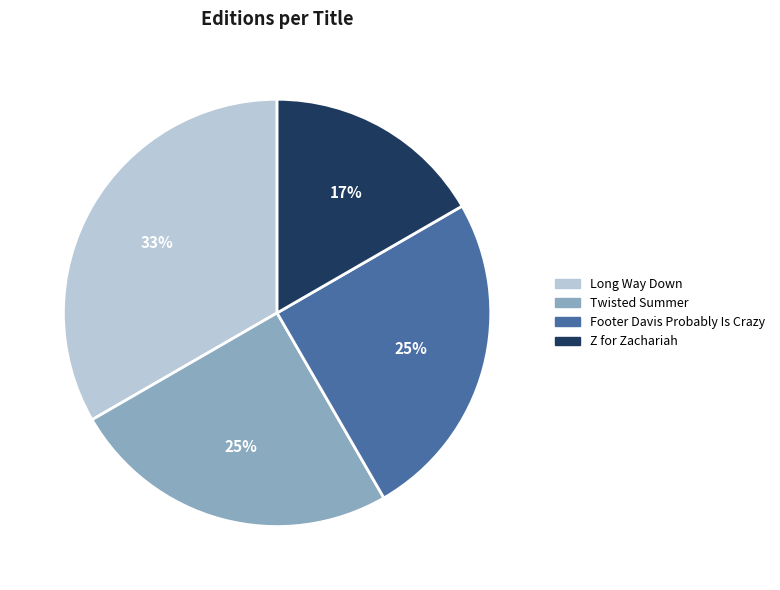

True or false: Twisted Summer accounts for 20% of the total.

False